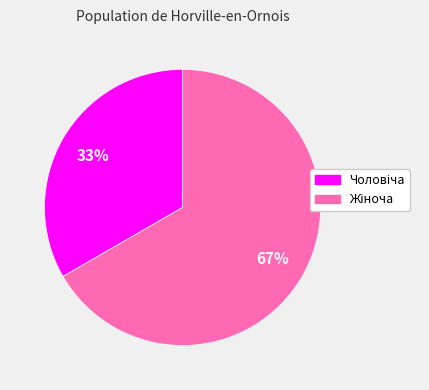

Is there any slice that represents more than half of the pie?

Yes